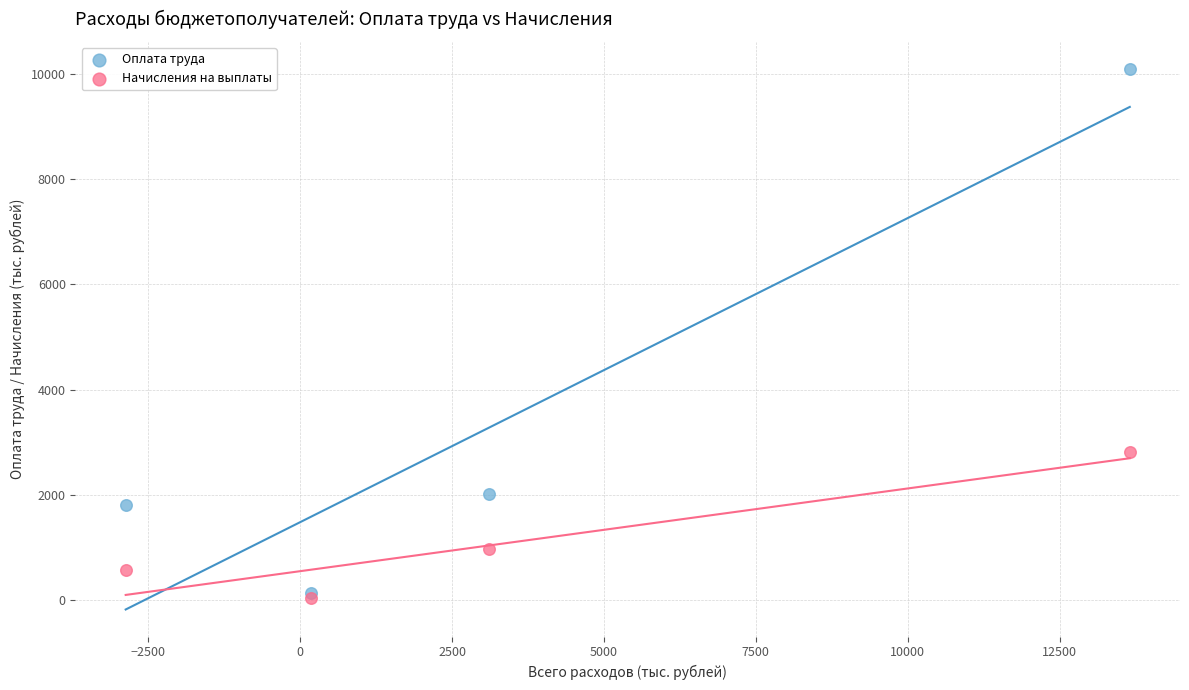

In the Оплата труда series, what Y value is closest to 5115?

2018.0